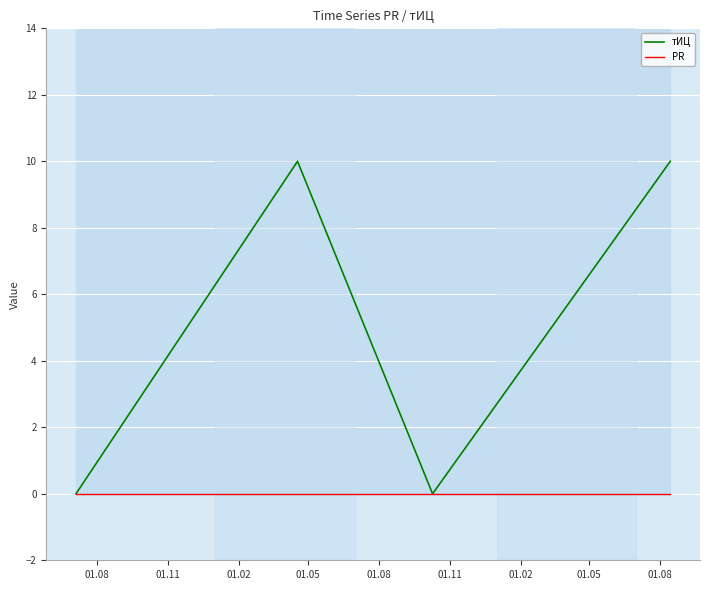

True or false: тИЦ and PR cross at least once.

False